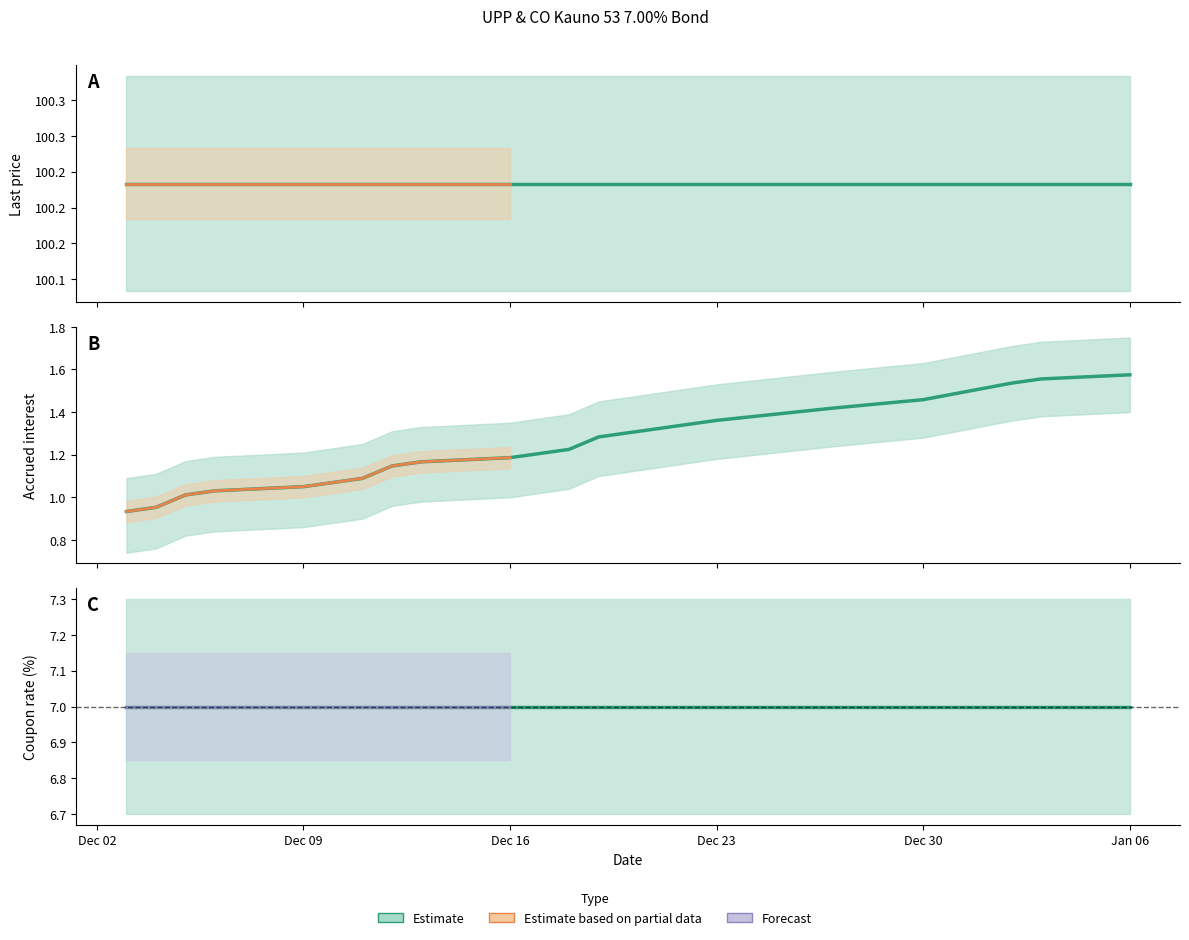

True or false: Last price and Estimate intersect in this chart.

False